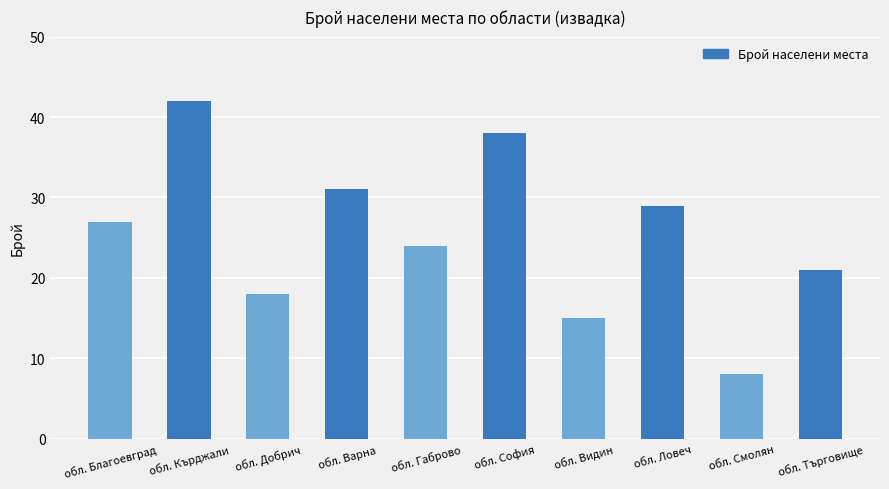

What is the change in value from обл. Кърджали to обл. Добрич?

-24